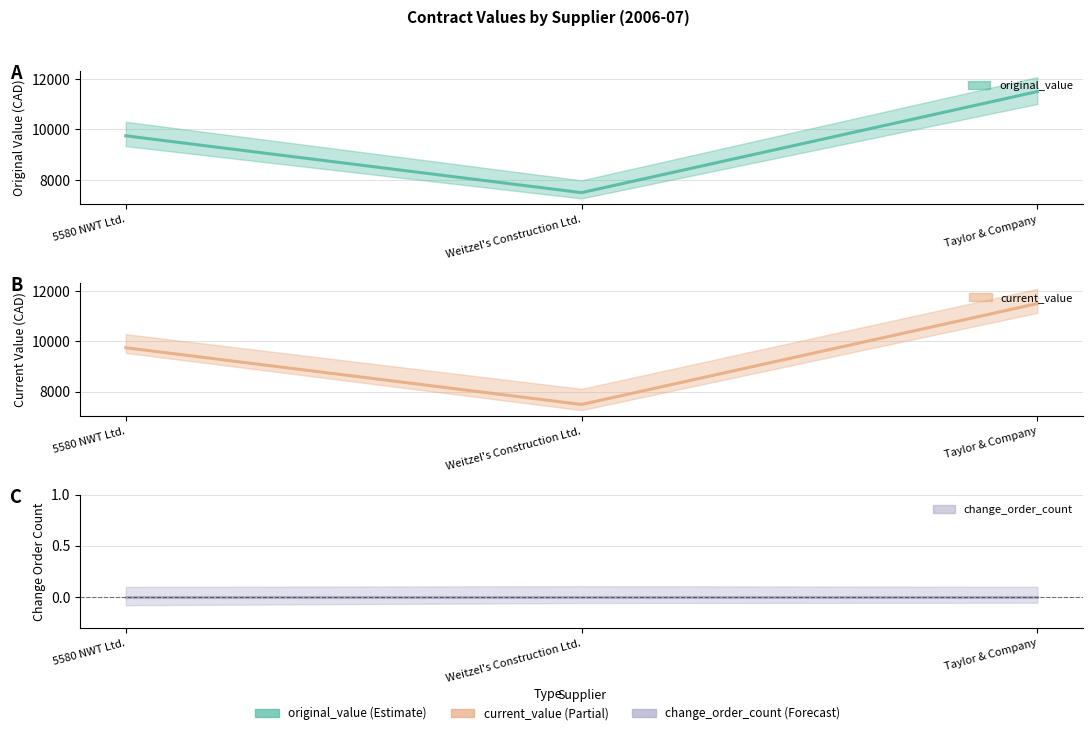

At how many categories does at least one series exceed 1828?

3